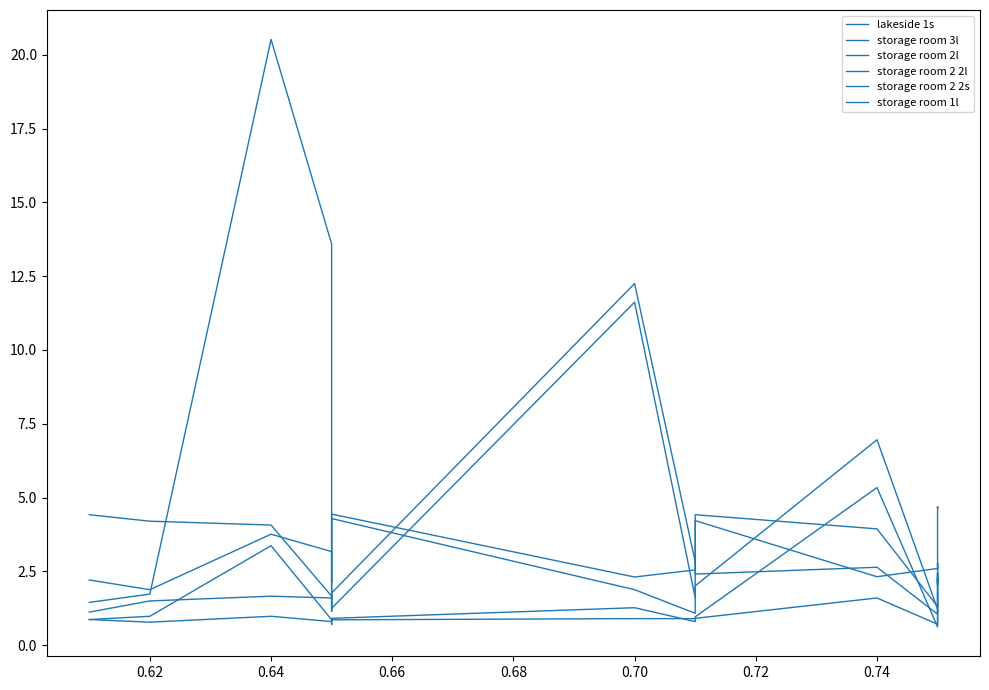

Where is the first local maximum for storage room 2l?

0.64